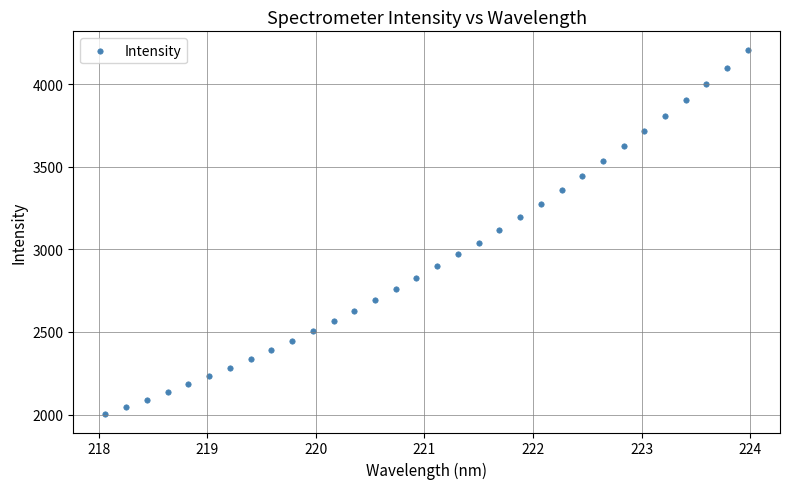

What is the range of X values (max minus min)?

5.9